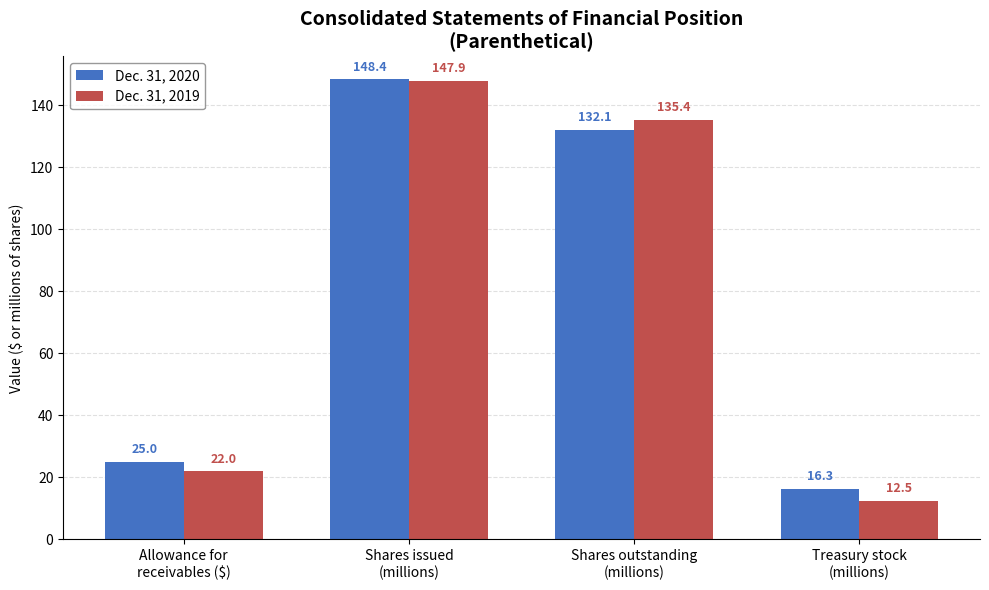

What is the value of the Dec. 31, 2020 bar at the 2nd from the left?

148.4